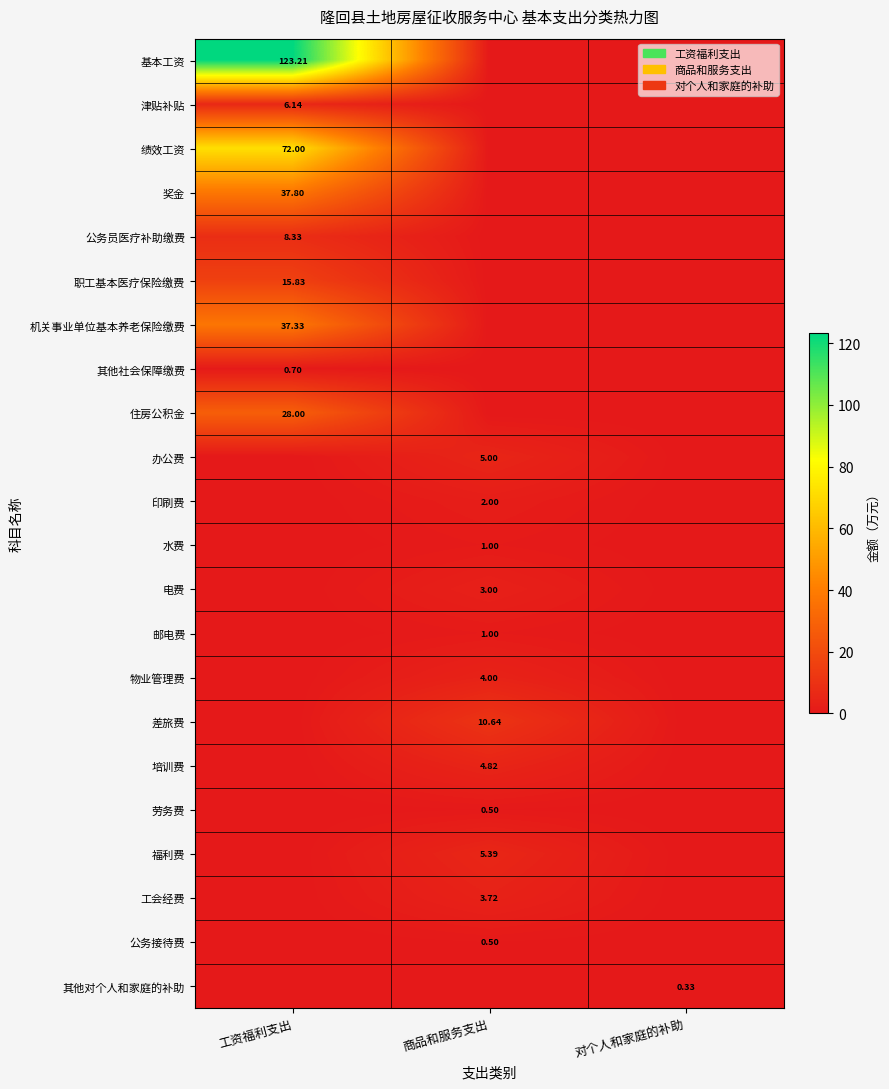

At which category is the sum across all series the highest?

工资福利支出